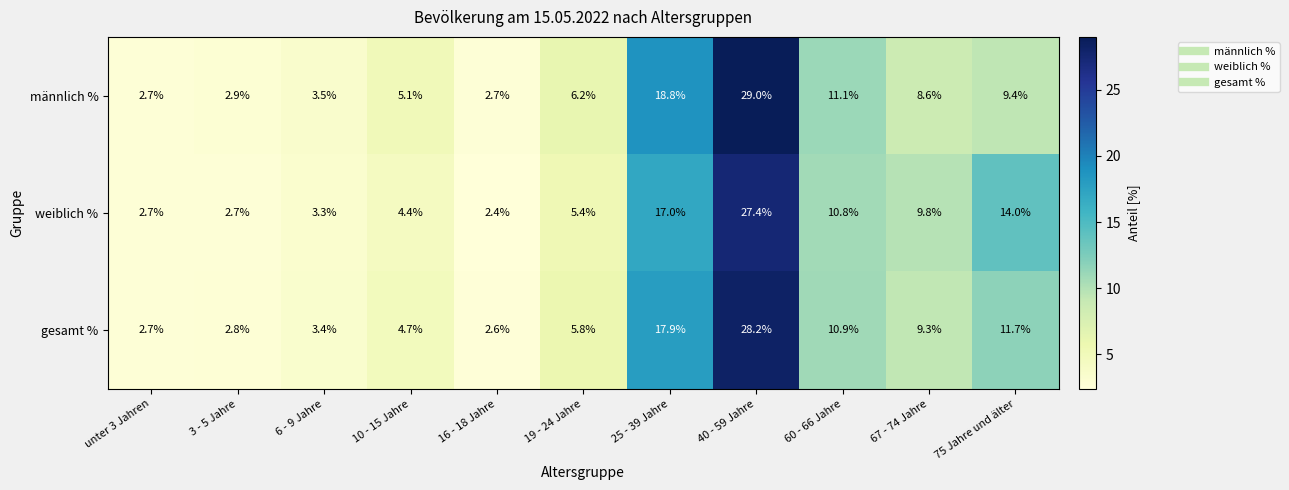

At which label does gesamt % first exceed 5?

19 - 24 Jahre